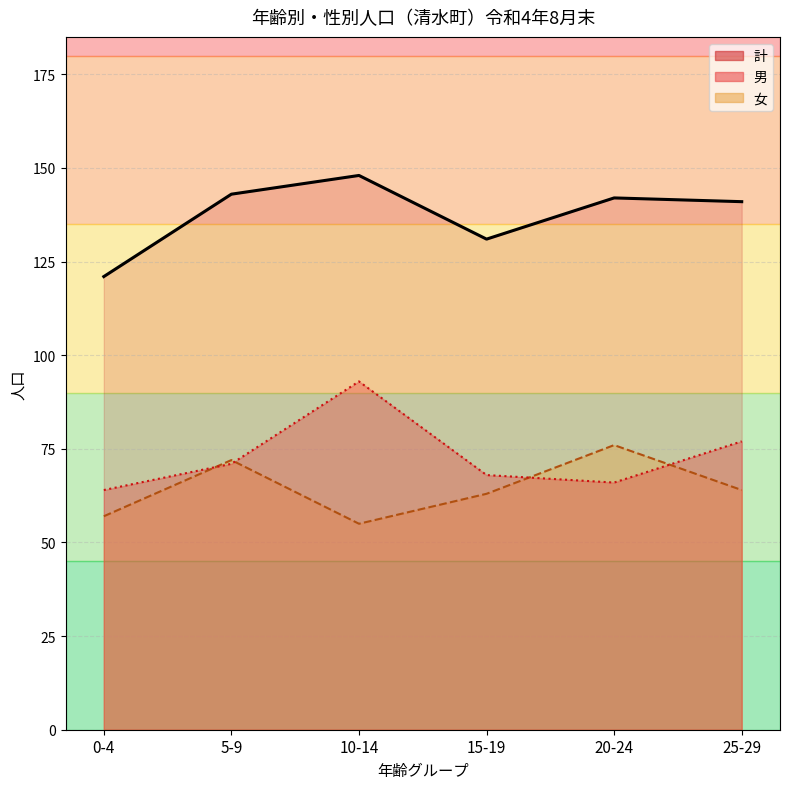

True or false: 計_line has more than 0 interior local peaks.

True